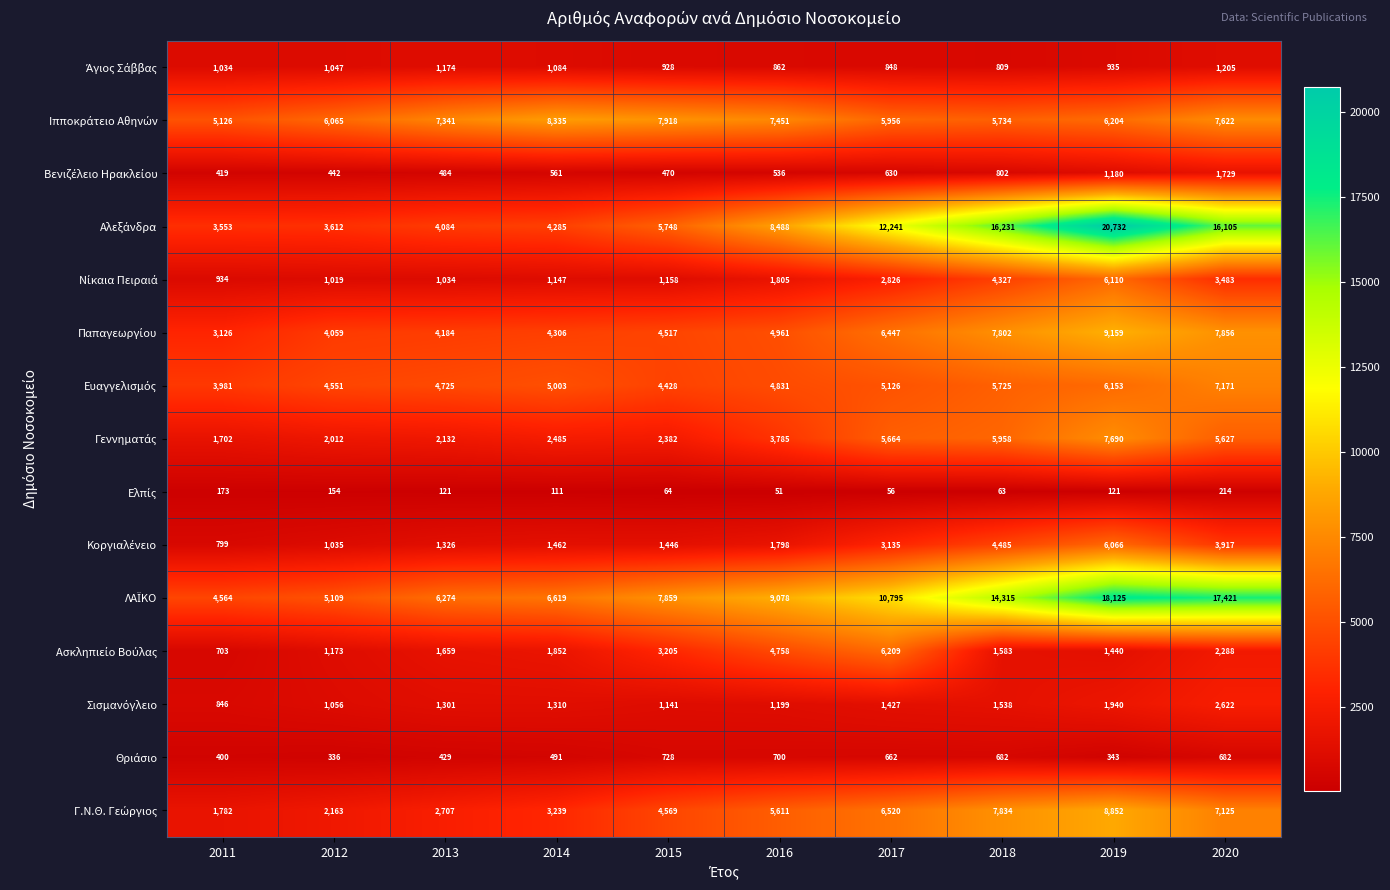

How many data points does each series have?

10